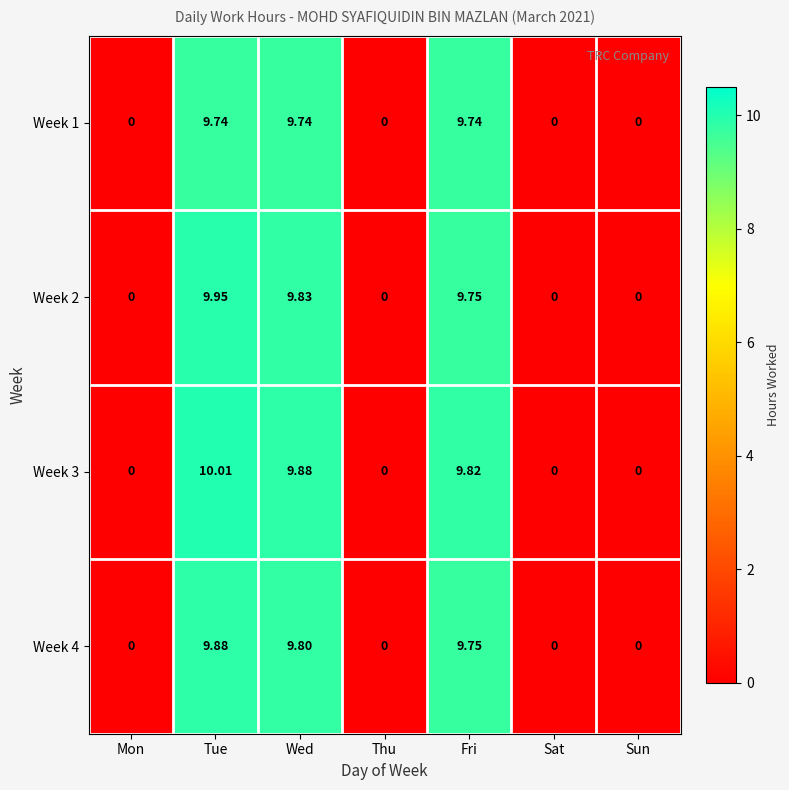

What is the total value across all series at Fri?

39.1